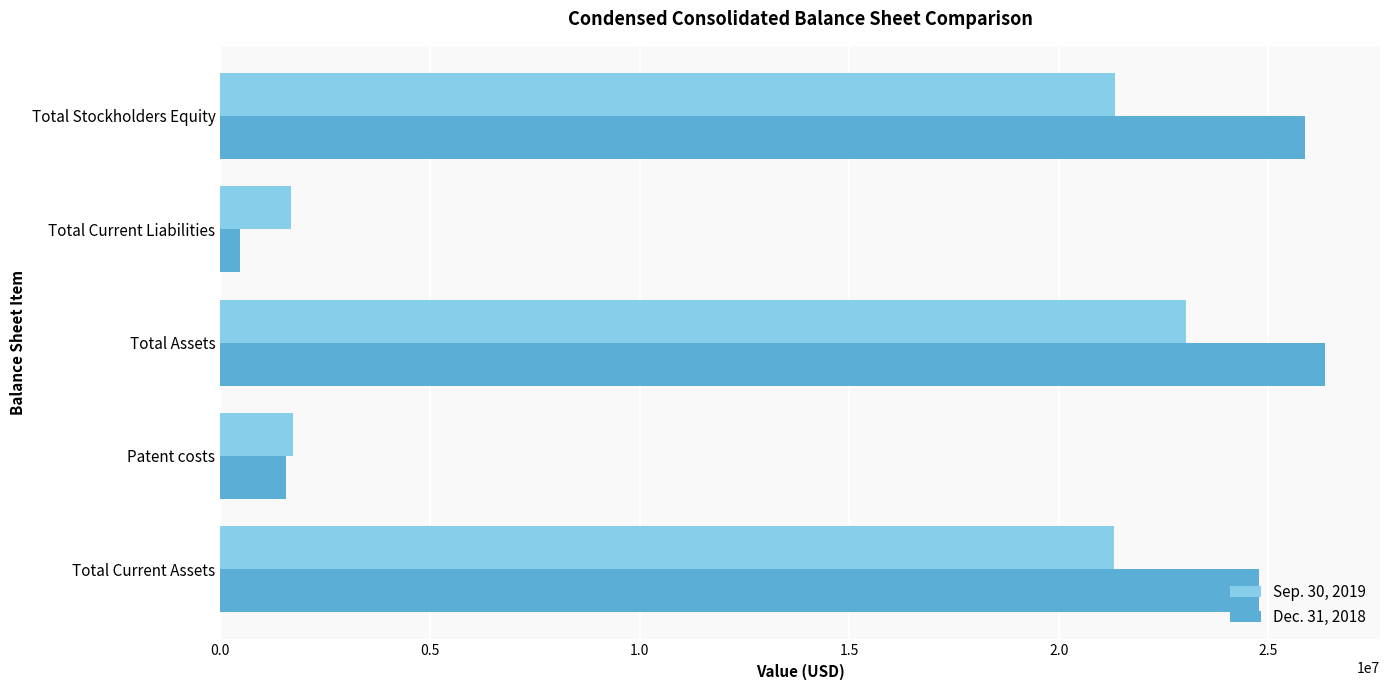

List the series in order of their peak value, lowest first.

Sep. 30, 2019, Dec. 31, 2018